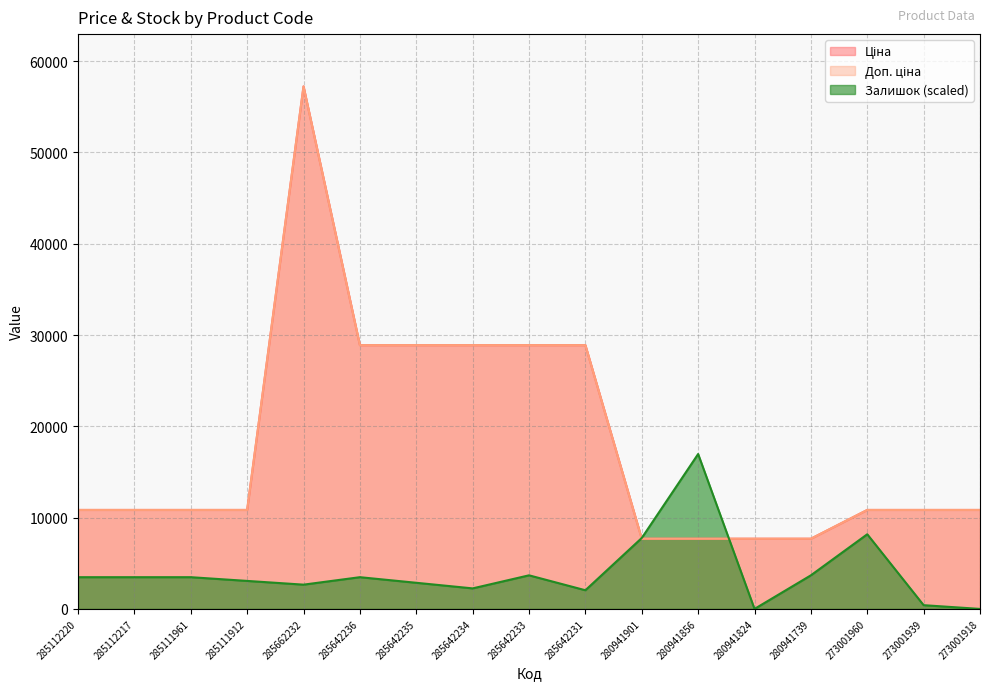

Does the chart display data point markers on the line(s)?

No